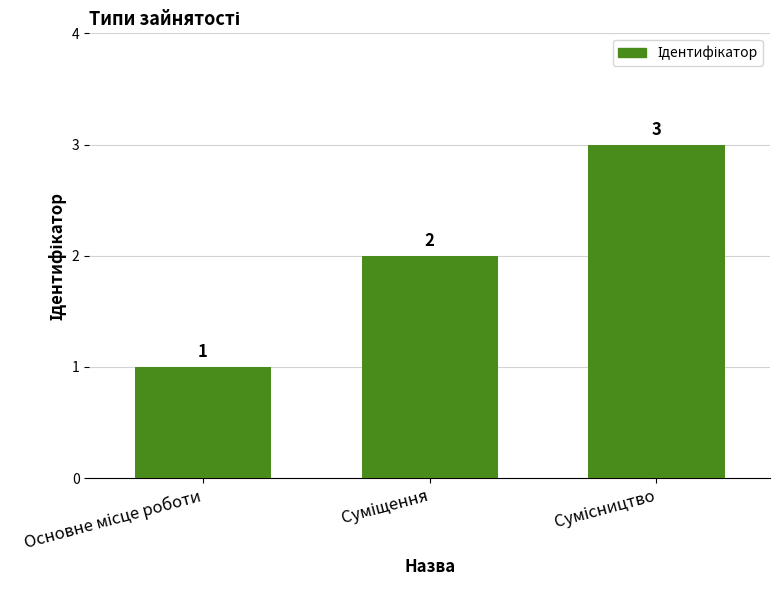

What is the value of the 3rd bar from the left?

3